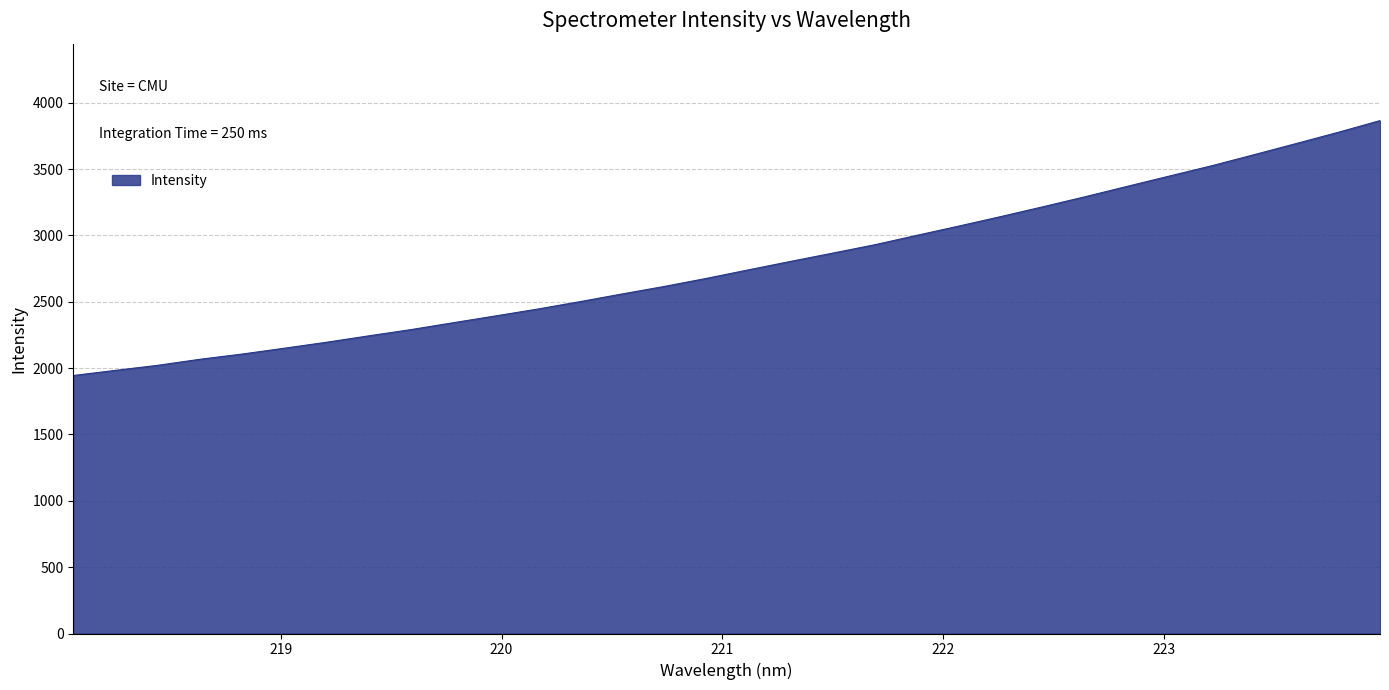

What is the smallest value displayed?

1944.5